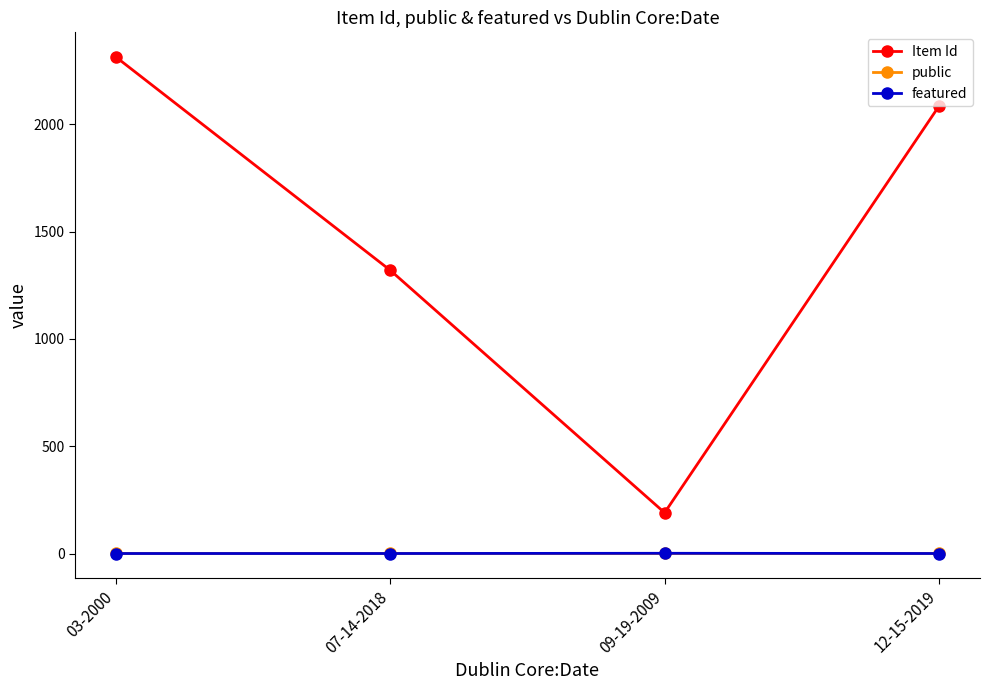

Where does the Item Id series first go above 2084?

03-2000